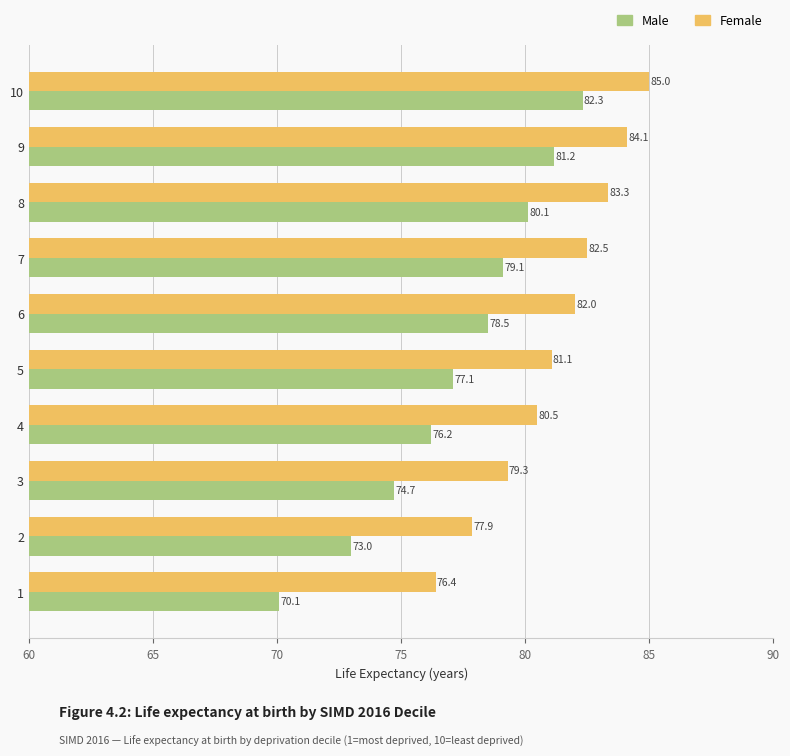

Which series has the largest total across all categories?

Female